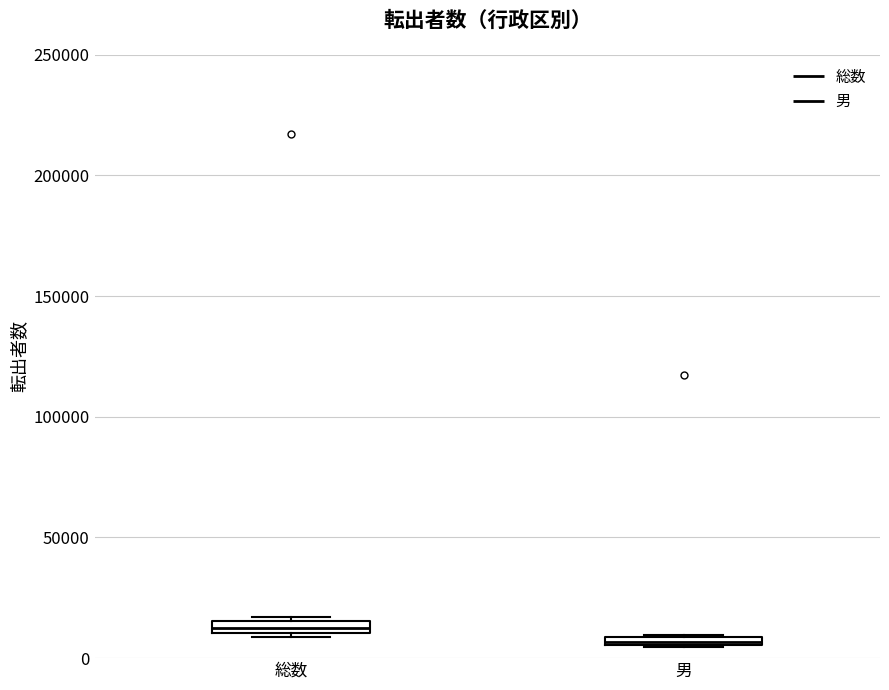

Which box has the highest median line?

総数